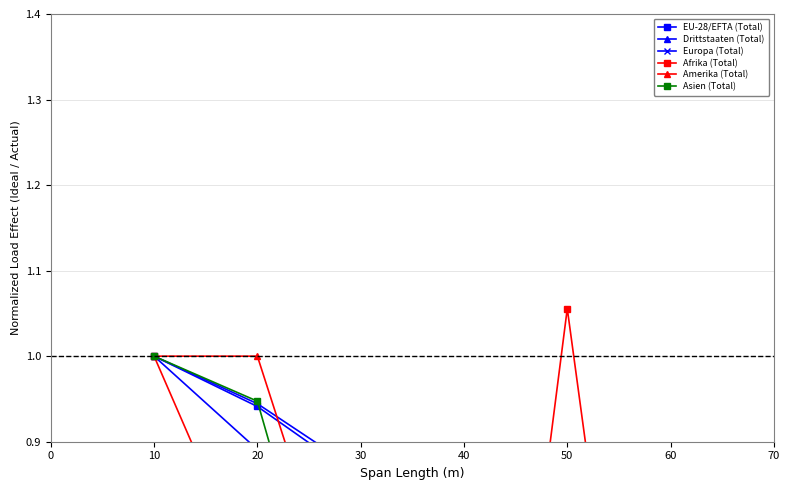

What is the sum of all Amerika (Total) values?

2.6